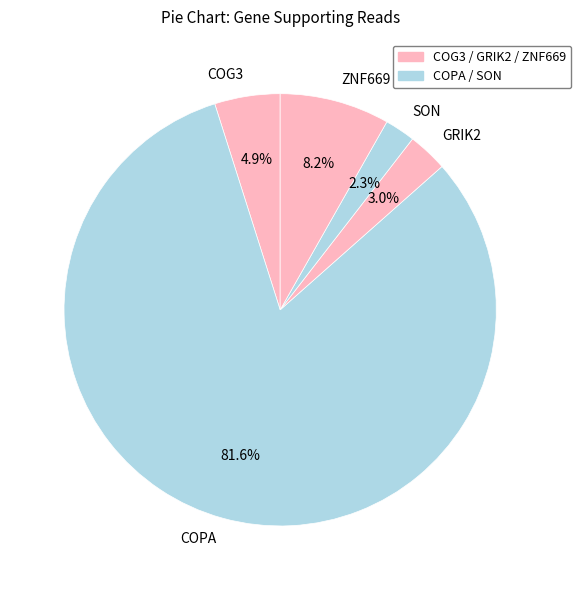

Rank the categories by value from lowest to highest.

SON, GRIK2, COG3, ZNF669, COPA